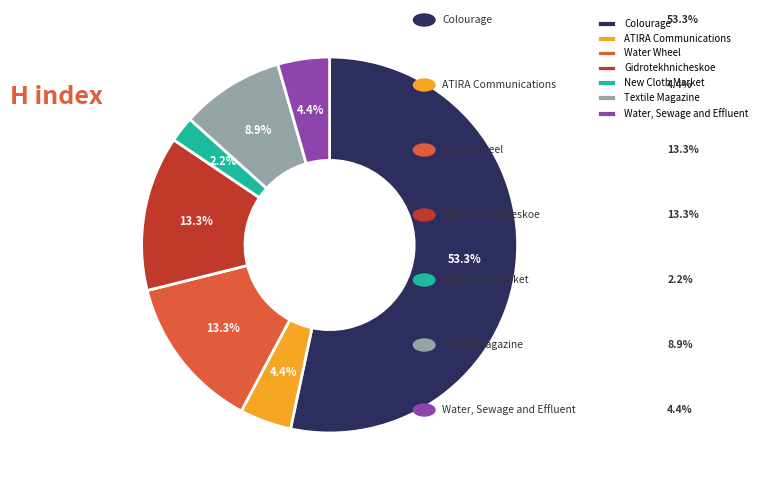

What is the smallest slice in the pie chart?

New Cloth Market